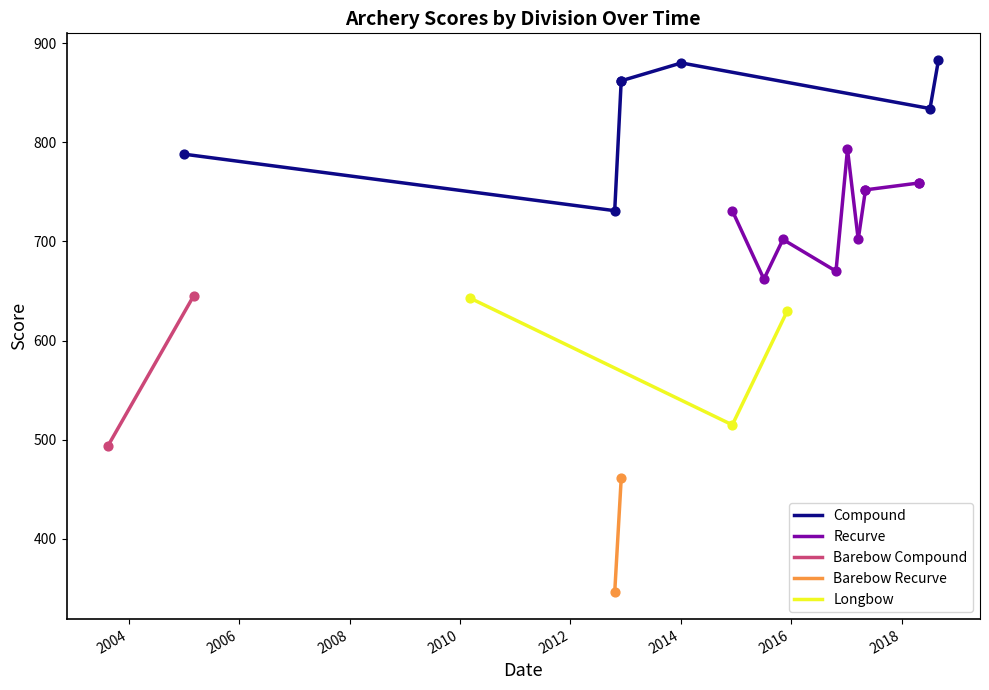

Which series has the largest Y range (max minus min)?

Barebow Compound